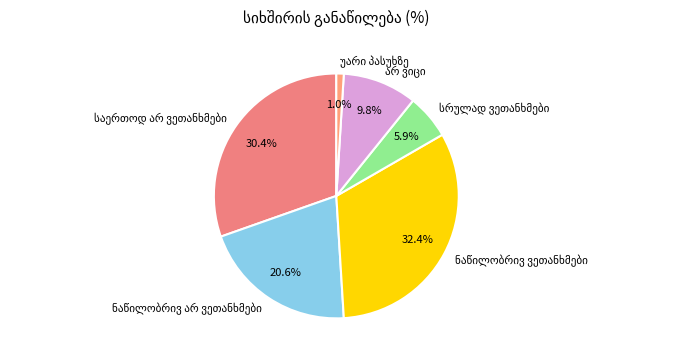

How many slices are in this pie chart?

6